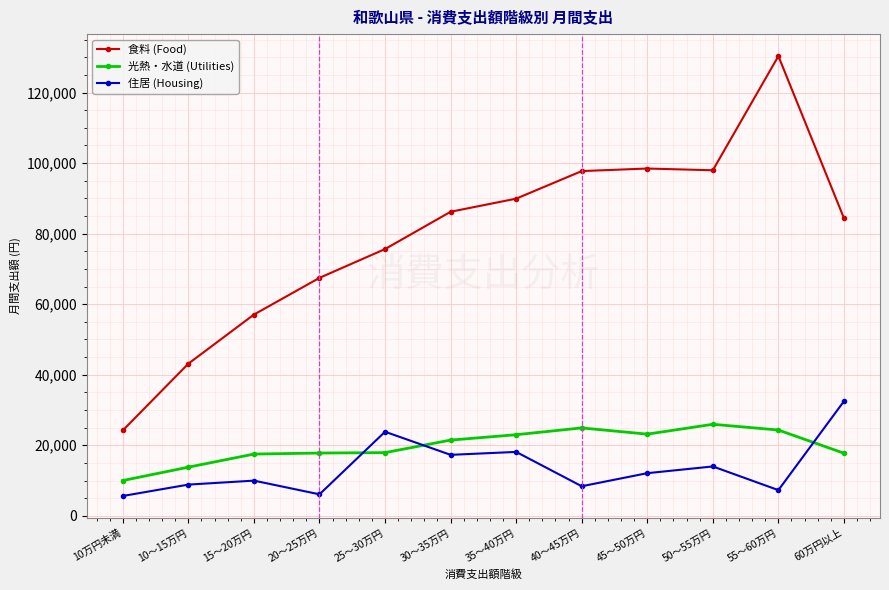

Rank the series by their maximum value, from lowest to highest.

光熱・水道 (Utilities), 住居 (Housing), 食料 (Food)